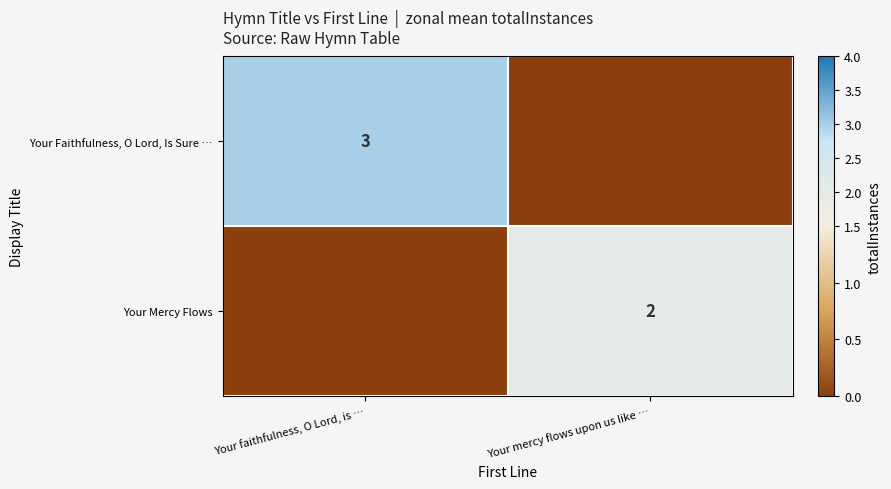

The value of Your Faithfulness, O Lord, Is Sure … at Your faithfulness, O Lord, is … is 3. True or false?

True